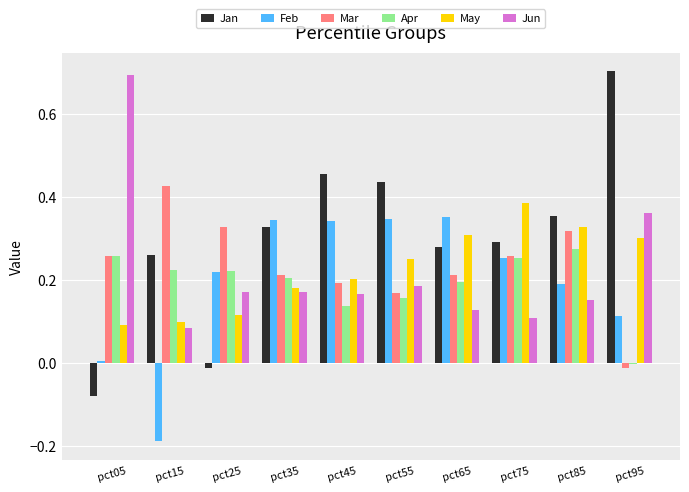

How many groups of bars are there?

10